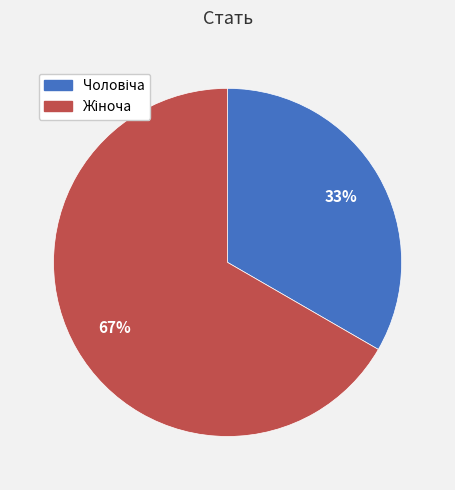

To the nearest percent, what is the average slice percentage?

50%